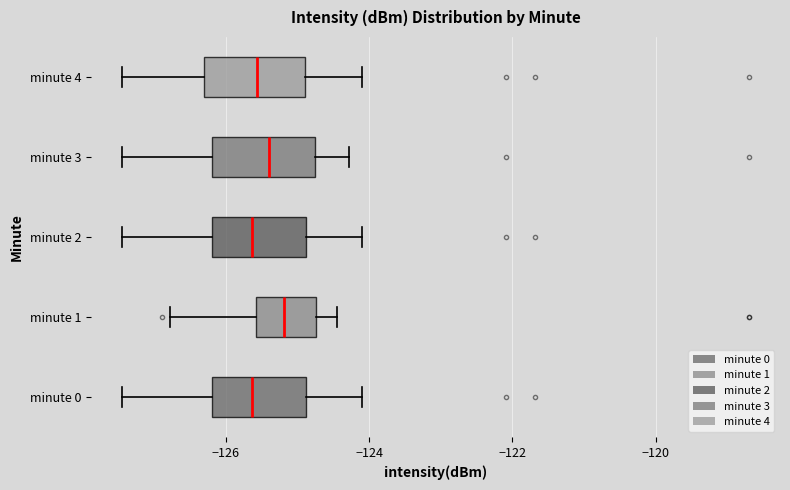

Reading bottom to top, read every box against the x-axis: the position of its median line, the range the box covers, and the ends of its whiskers. The values are not printed on the chart, so give them approximately, as read against the axis.

minute 0: median -125.6, box -126.2 to -124.8, whiskers -127.4 to -124.0
minute 1: median -125.2, box -125.6 to -124.8, whiskers -126.8 to -124.4
minute 2: median -125.6, box -126.2 to -124.8, whiskers -127.4 to -124.0
minute 3: median -125.4, box -126.2 to -124.8, whiskers -127.4 to -124.2
minute 4: median -125.6, box -126.4 to -124.8, whiskers -127.4 to -124.0